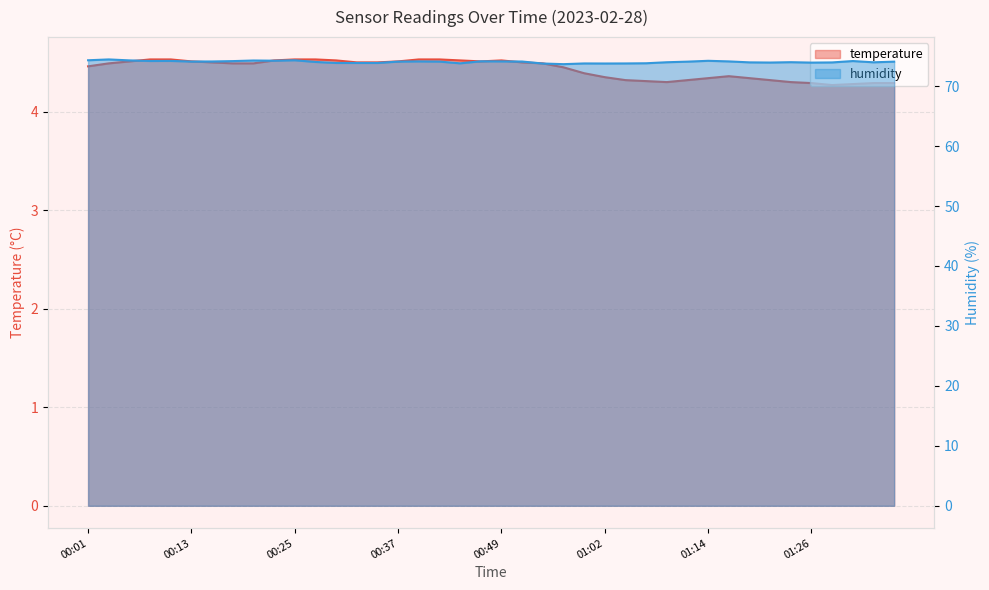

In humidity, how many points are higher than both neighbors (excluding endpoints)?

10